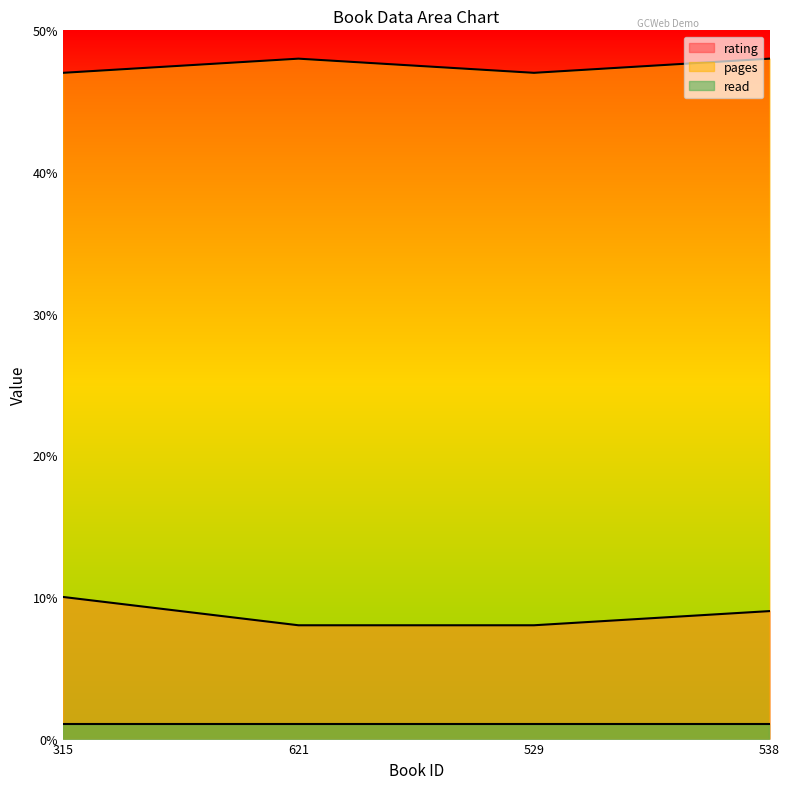

Which series has the largest total across all categories?

pages